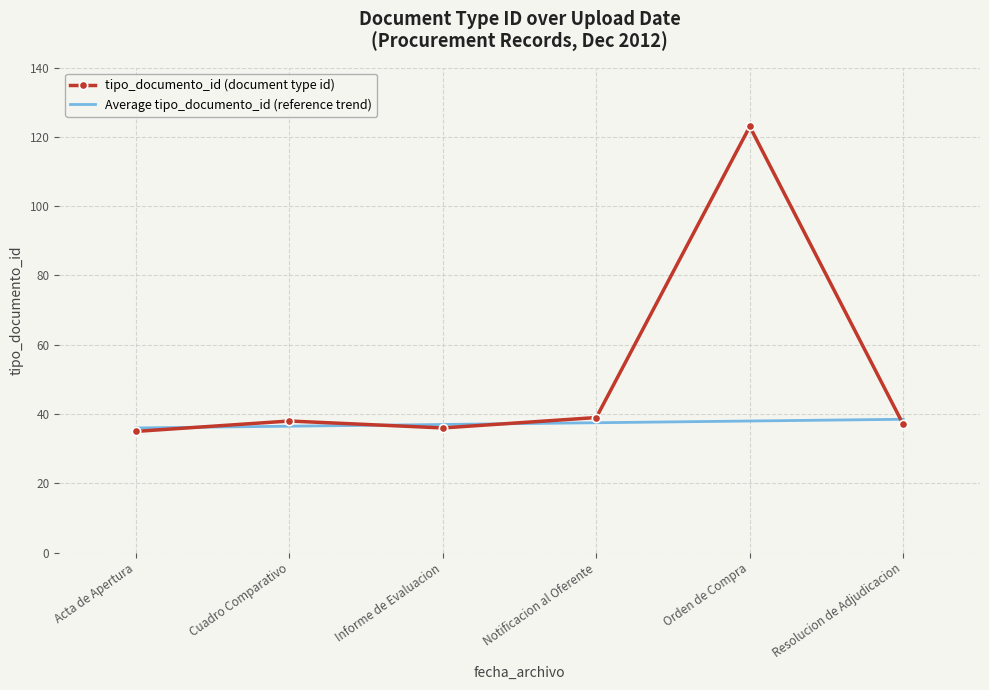

What is the sum of the tipo_documento_id (document type id) values at Informe de Evaluacion and Notificacion al Oferente?

75.0